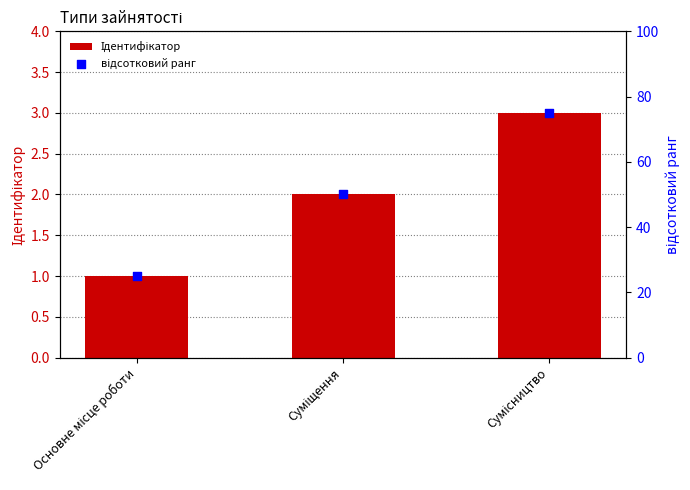

Which series reaches the maximum Y coordinate?

відсотковий ранг